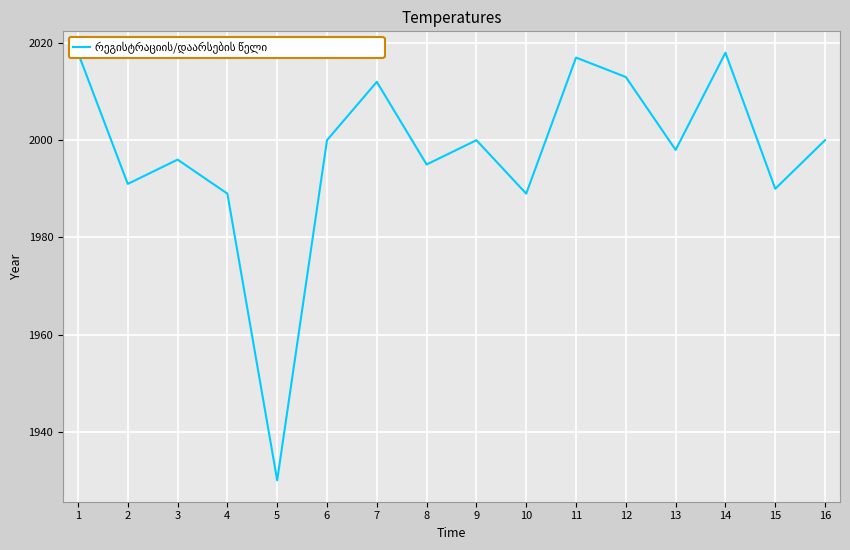

Which label corresponds to the smallest value in the chart?

5